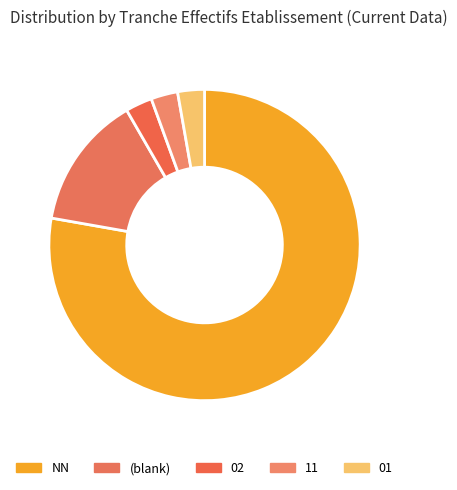

How many slices are in this pie chart?

5